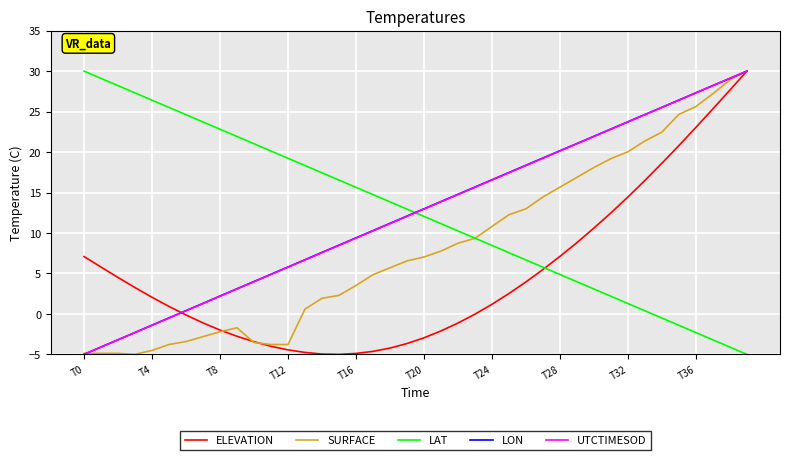

What is the sum of all LON values?

500.9